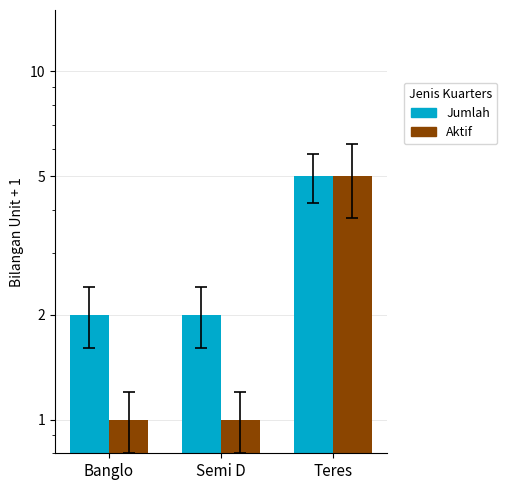

Is it true that Aktif equals 1 at Semi D?

True